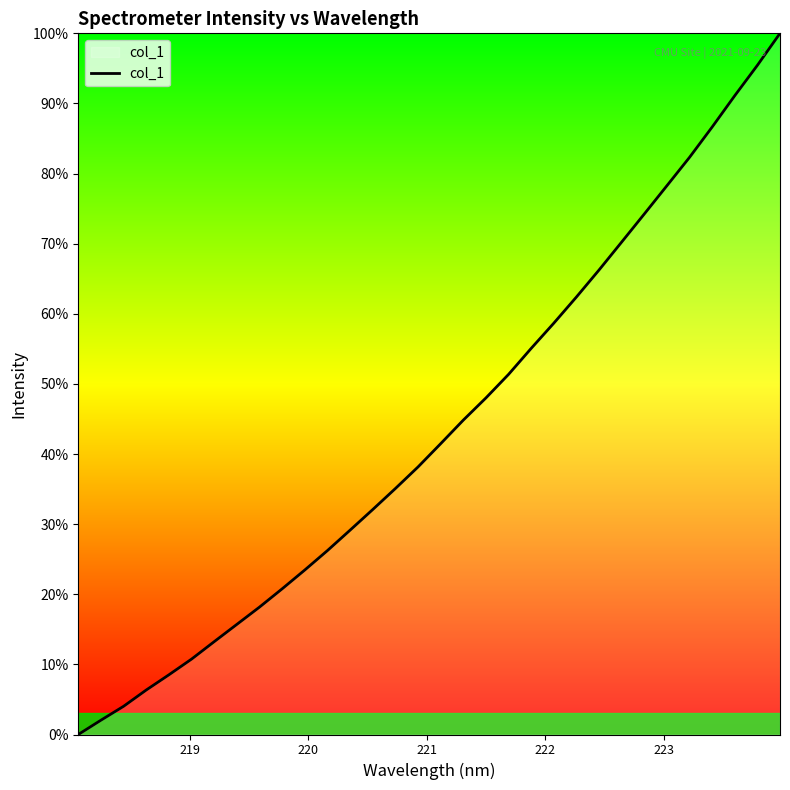

What is the label of the 4th point from the left?

221